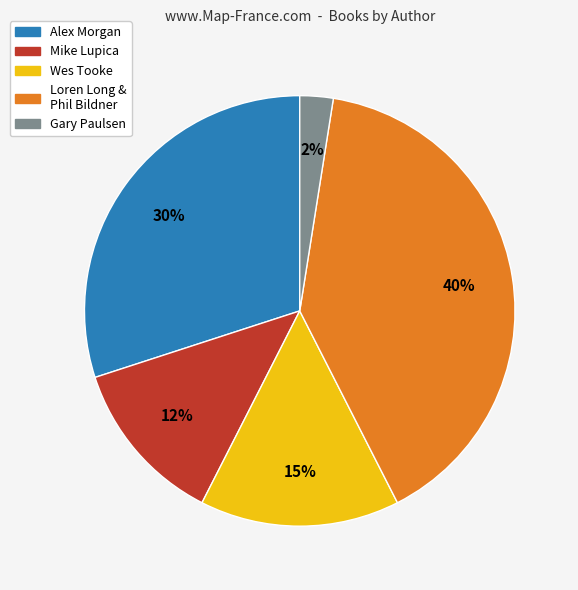

Does any single category account for the majority?

No